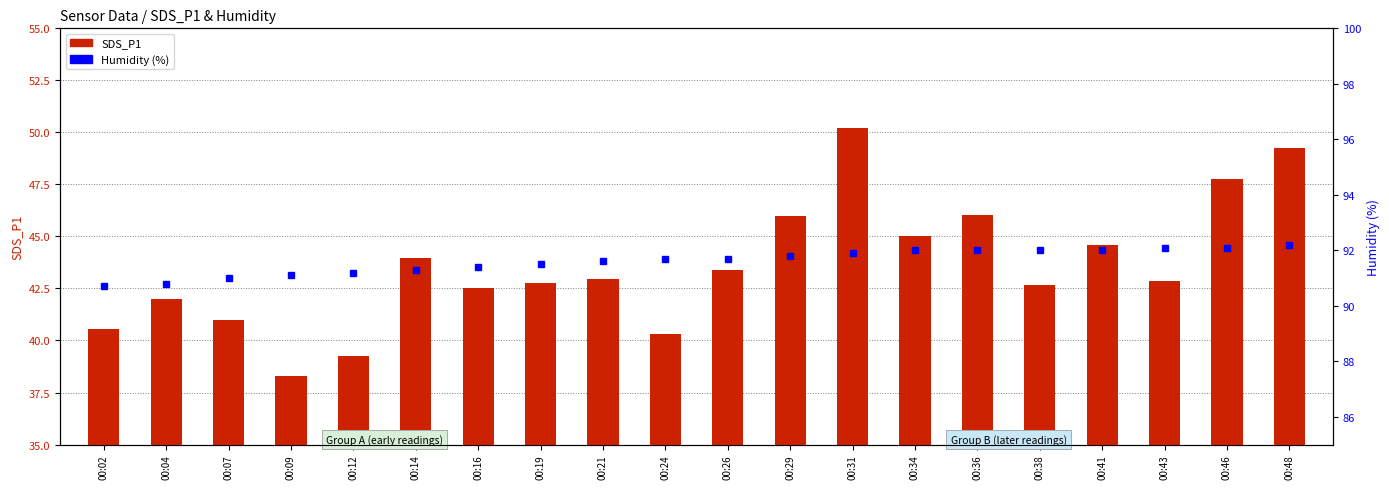

What is the value of the Humidity bar at the 18th from the left?

92.1